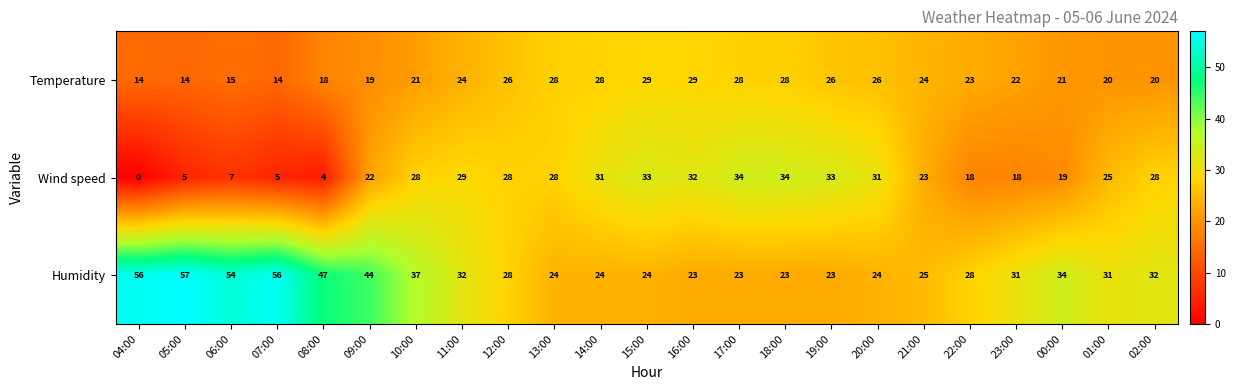

Where does the Temperature series first go above 23?

11:00